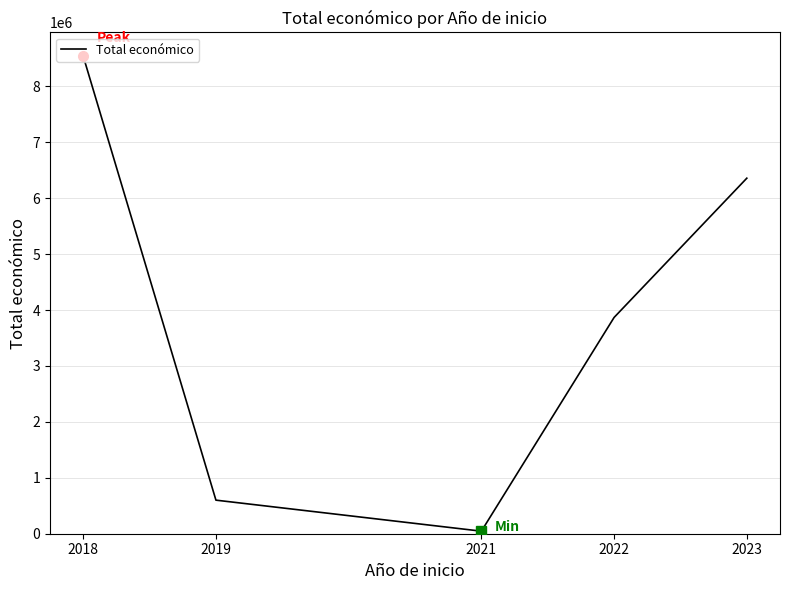

How many values are below 3867555?

2